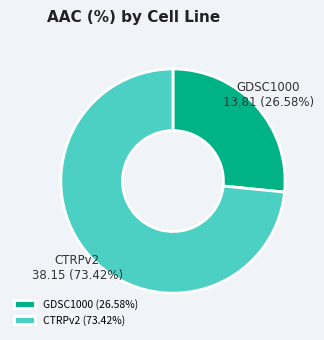

Is there a majority slice in this chart?

Yes